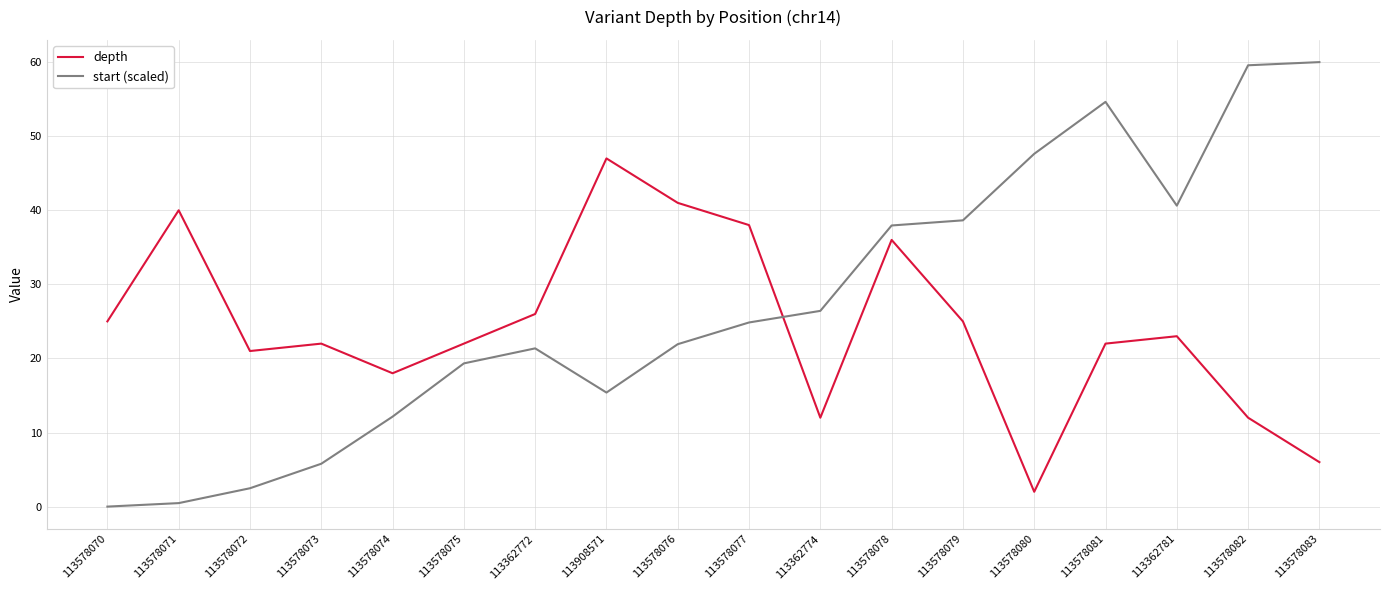

Reading right to left, extract all data points from this chart.

depth: 6.0	12.0	23.0	22.0	2.0	25.0	36.0	12.0	38.0	41.0	47.0	26.0	22.0	18.0	22.0	21.0	40.0	25.0
start (scaled): 60.0	59.6	40.6	54.6	47.6	38.6	37.9	26.4	24.9	21.9	15.4	21.4	19.3	12.1	5.8	2.5	0.5	0.0